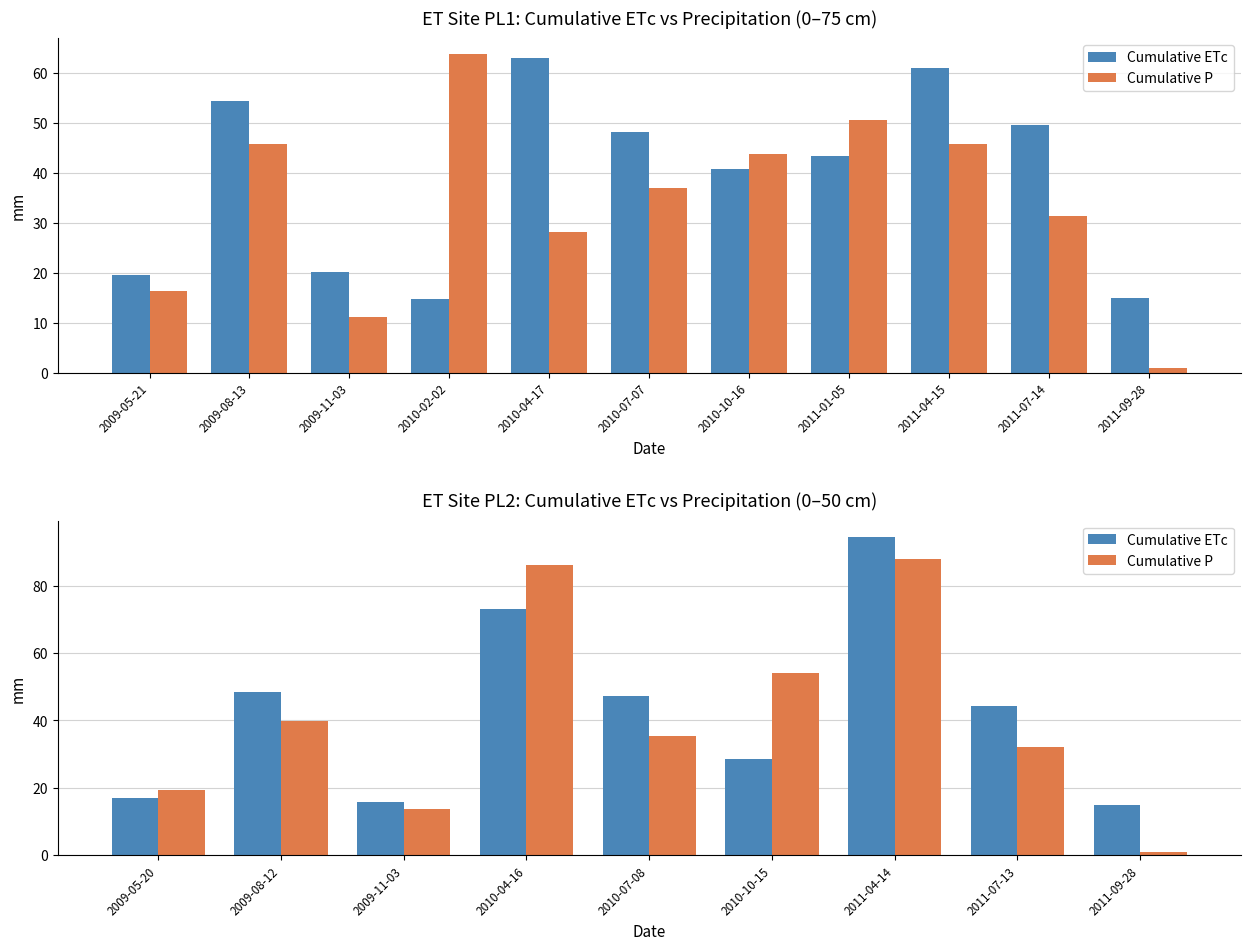

What is the minimum value for Cumulative ETc?

15.0